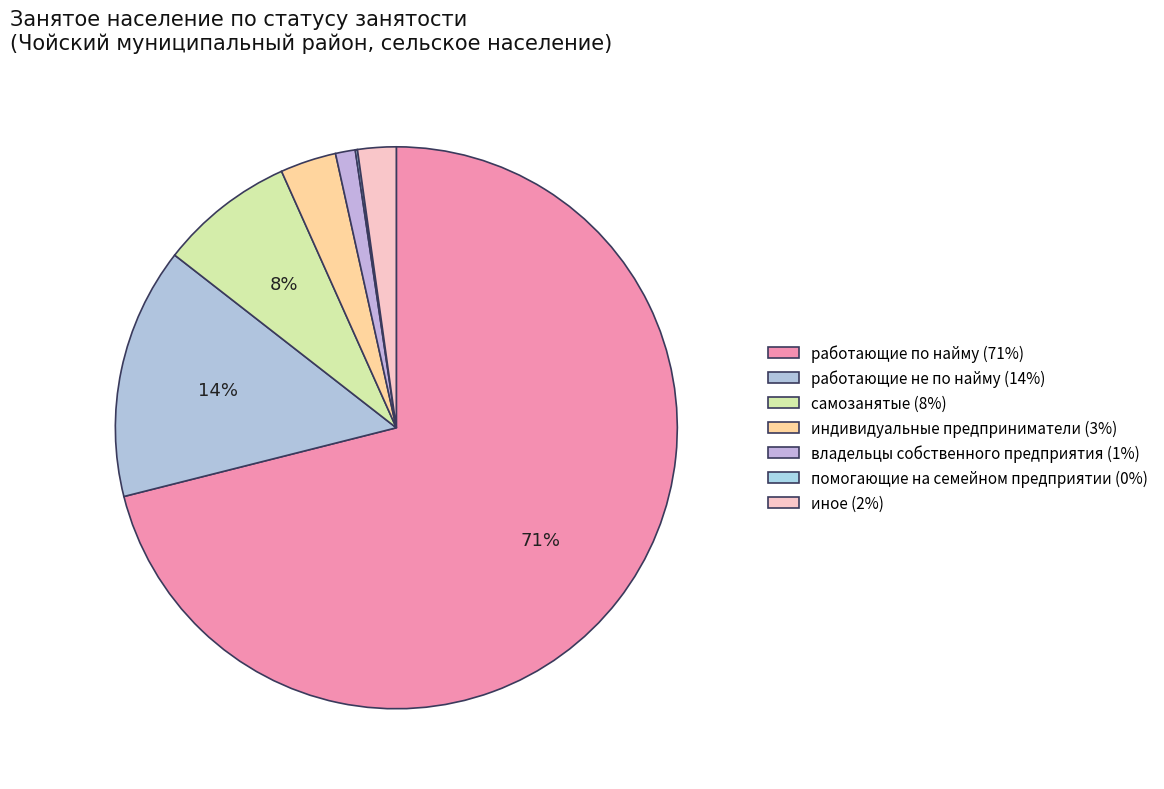

Combined, do помогающие на семейном предприятии and работающие не по найму account for over 50%?

No